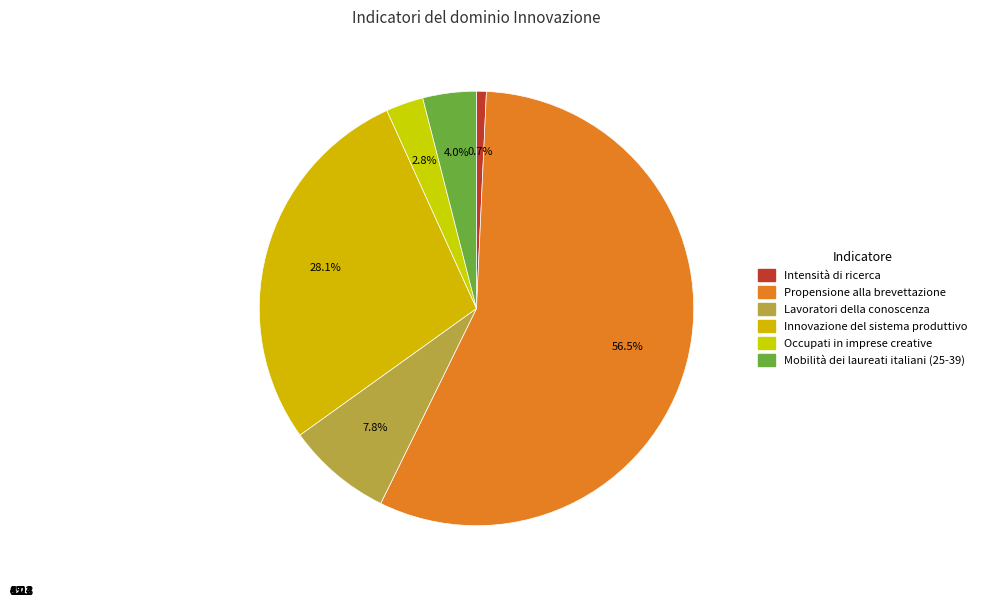

Approximately how many times larger is the value at Mobilità dei laureati italiani (25-39) compared to Propensione alla brevettazione?

0.1